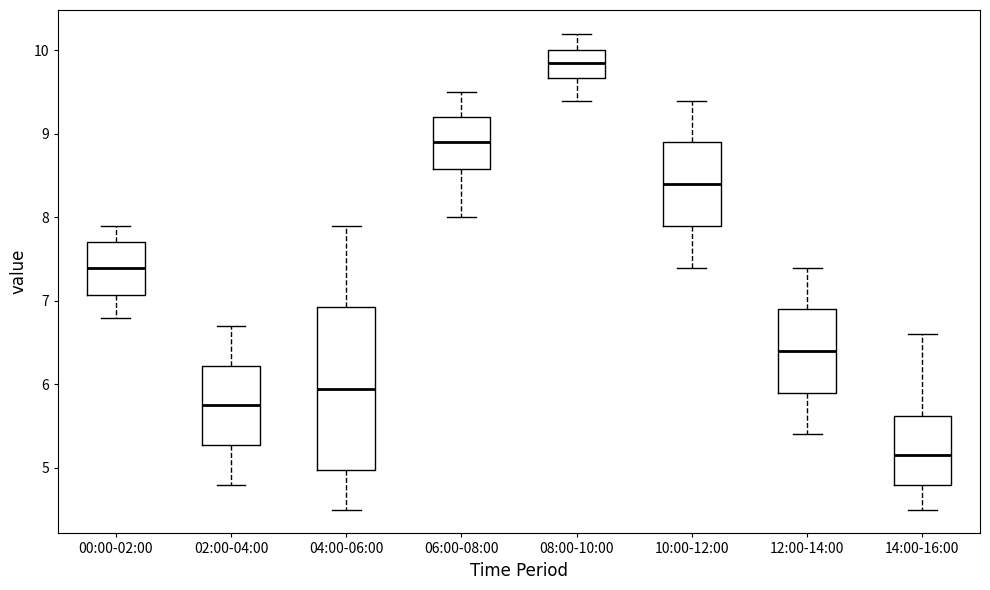

Where is the upper edge of the box for 00:00-02:00 on the y-axis? The values are not printed on the chart, so give them approximately, as read against the axis.

7.7